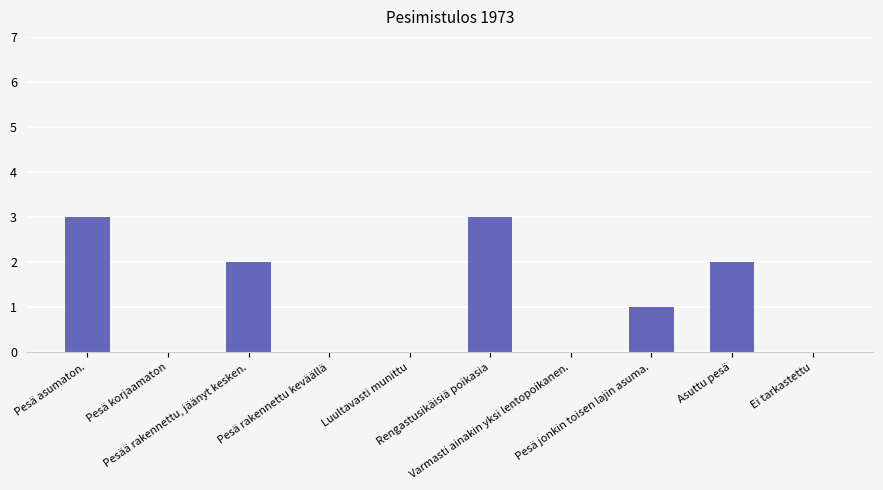

What is the greatest value displayed?

3